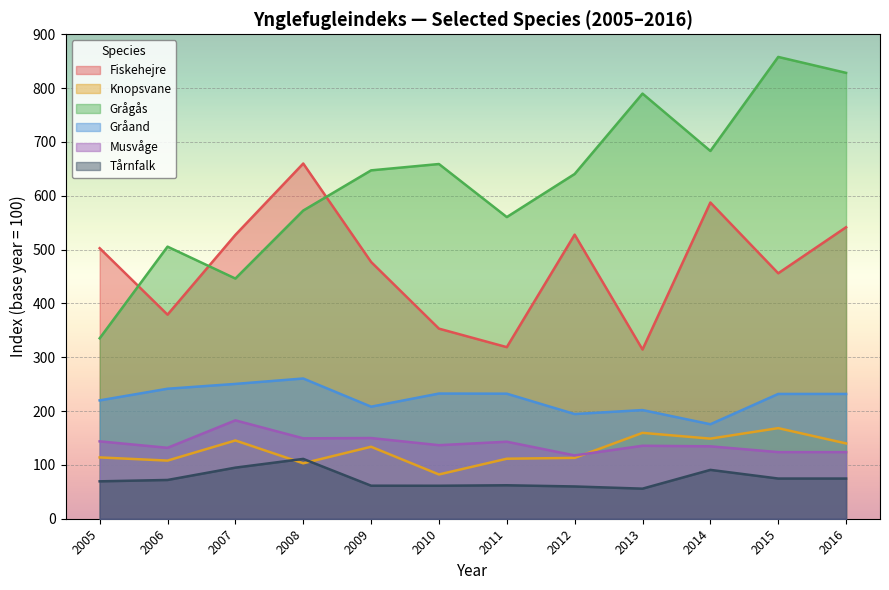

The Gråand (Anas platyrhynchos) series shows 57.6 at 2006. True or false?

False